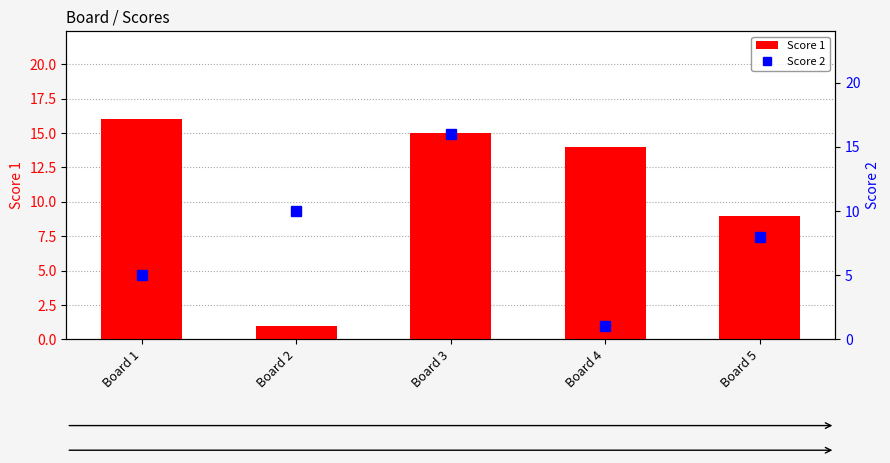

Reading left to right, transcribe all the data shown in this chart.

Score 1: Board 1=16	Board 2=1	Board 3=15	Board 4=14	Board 5=9
Score 2: Board 1=5	Board 2=10	Board 3=16	Board 4=1	Board 5=8